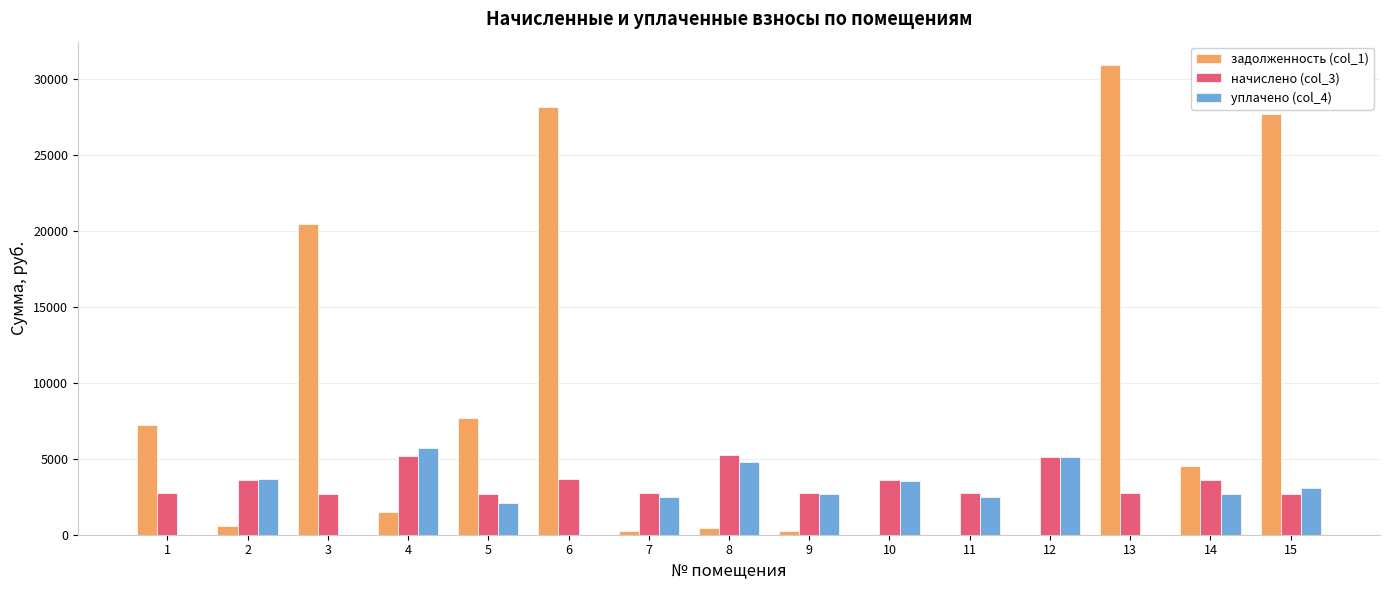

What is the maximum value shown in the chart?

30933.1